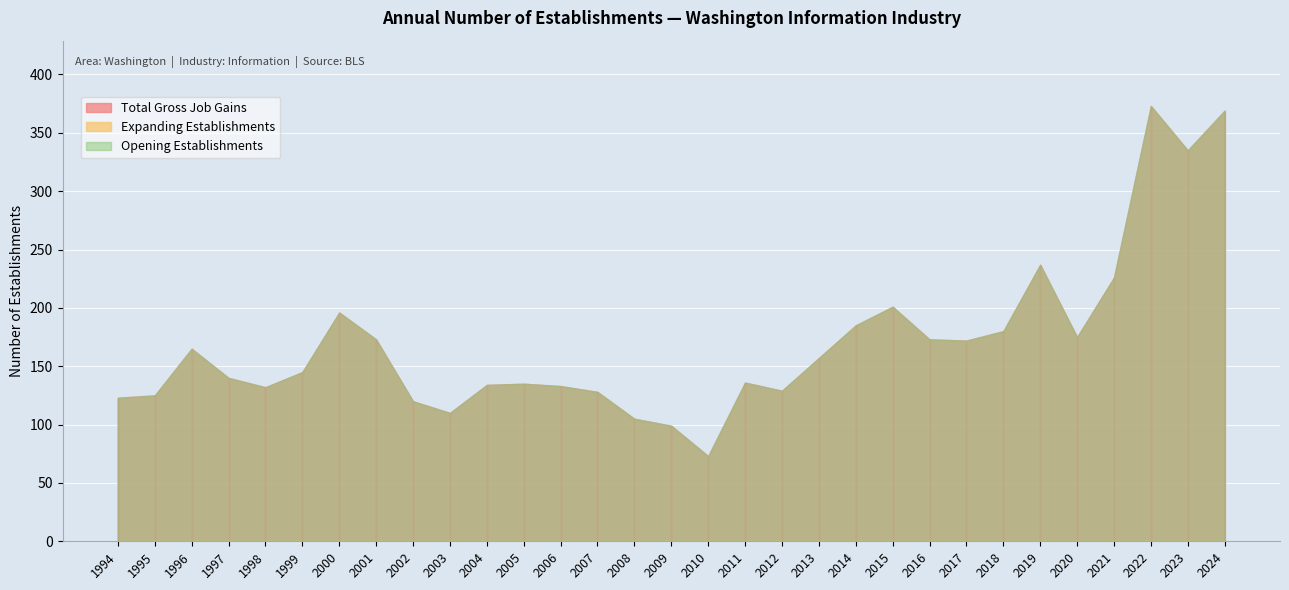

What is the difference between the second highest and second lowest values in the Total Gross Job Gains series?

270